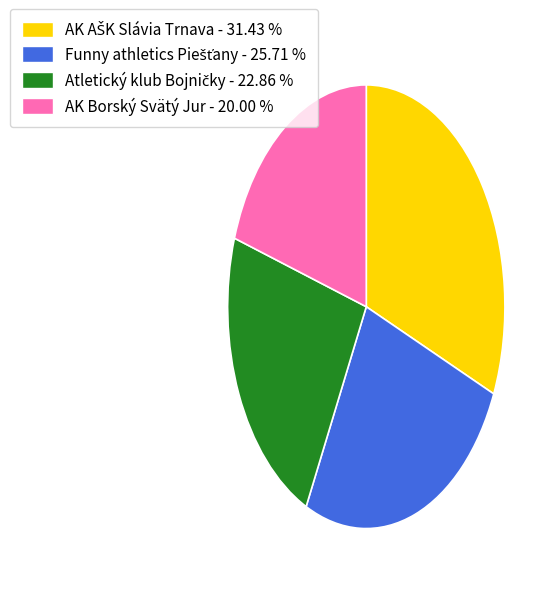

How many slices are in this pie chart?

4